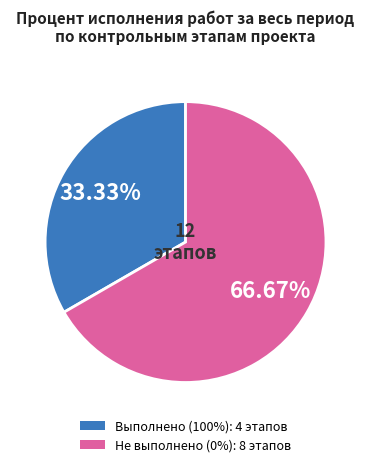

Is there a majority slice in this chart?

Yes